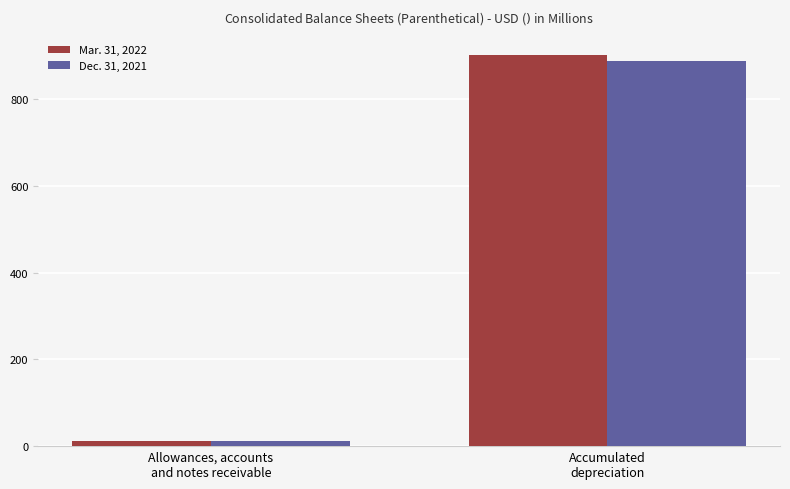

List the series in order of their peak value, highest first.

Mar. 31, 2022, Dec. 31, 2021